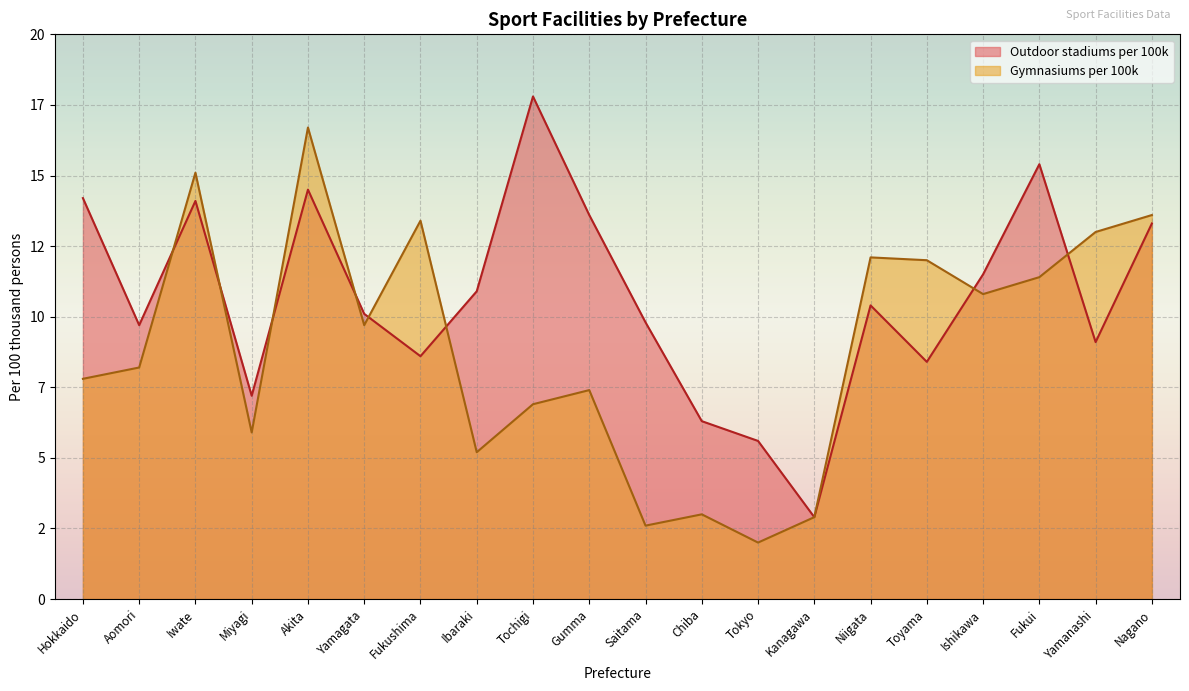

Where does the Gymnasiums per 100k series first go above 9?

Iwate